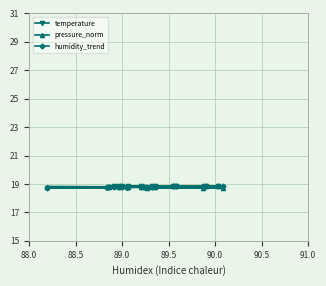

Reading left to right, list all the values displayed in this chart.

temperature: 18.8	18.9	18.9	18.8	18.8	18.8	18.9	18.9	18.8	18.8	18.9	18.8	18.9	18.7	18.7	18.7	18.8	18.8	18.7	18.7
pressure_norm: 18.9	18.9	18.9	18.8	18.8	18.8	18.8	18.8	18.8	18.8	18.8	18.8	18.8	18.8	18.8	18.8	18.8	18.7	18.7	18.7
humidity_trend: 18.7	18.8	18.8	18.8	18.8	18.8	18.8	18.8	18.8	18.8	18.8	18.8	18.8	18.8	18.8	18.8	18.9	18.9	18.9	18.9